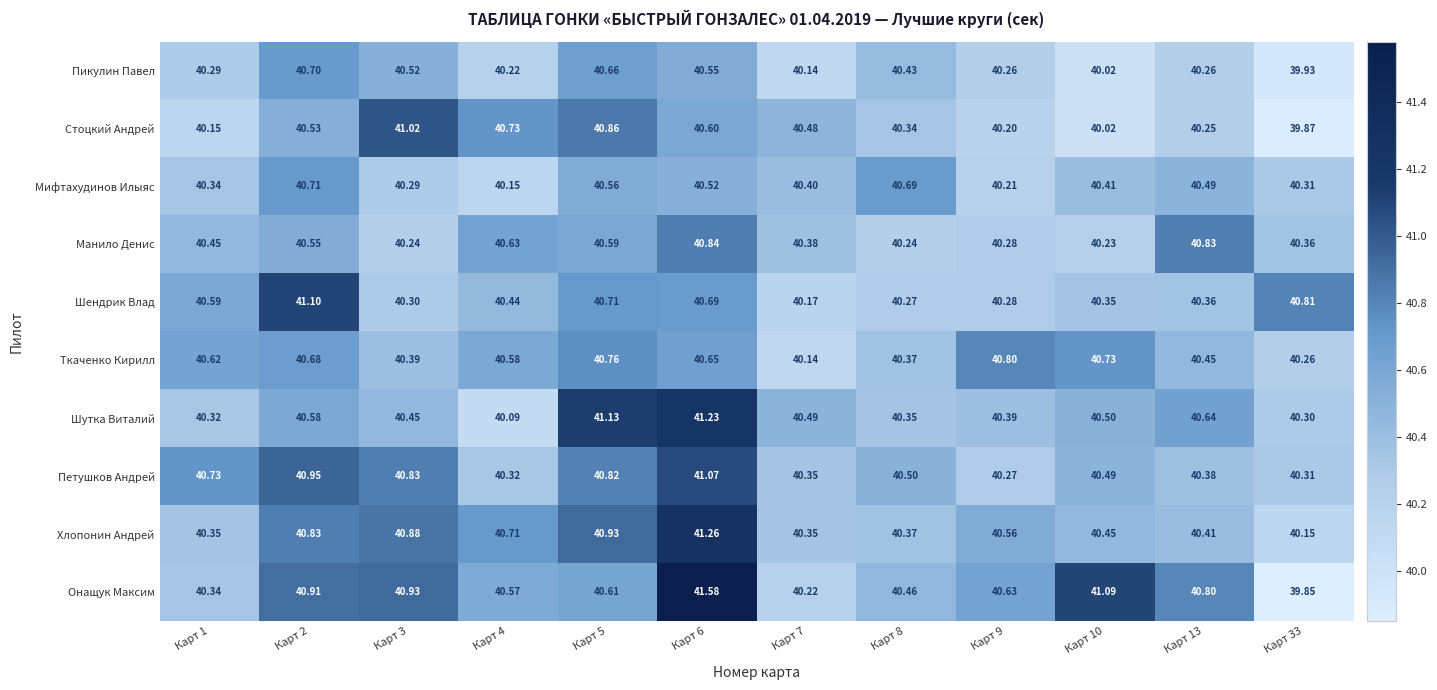

Is the value of Манило Денис at Карт 13 greater than the value of Петушков Андрей at Карт 10?

Yes